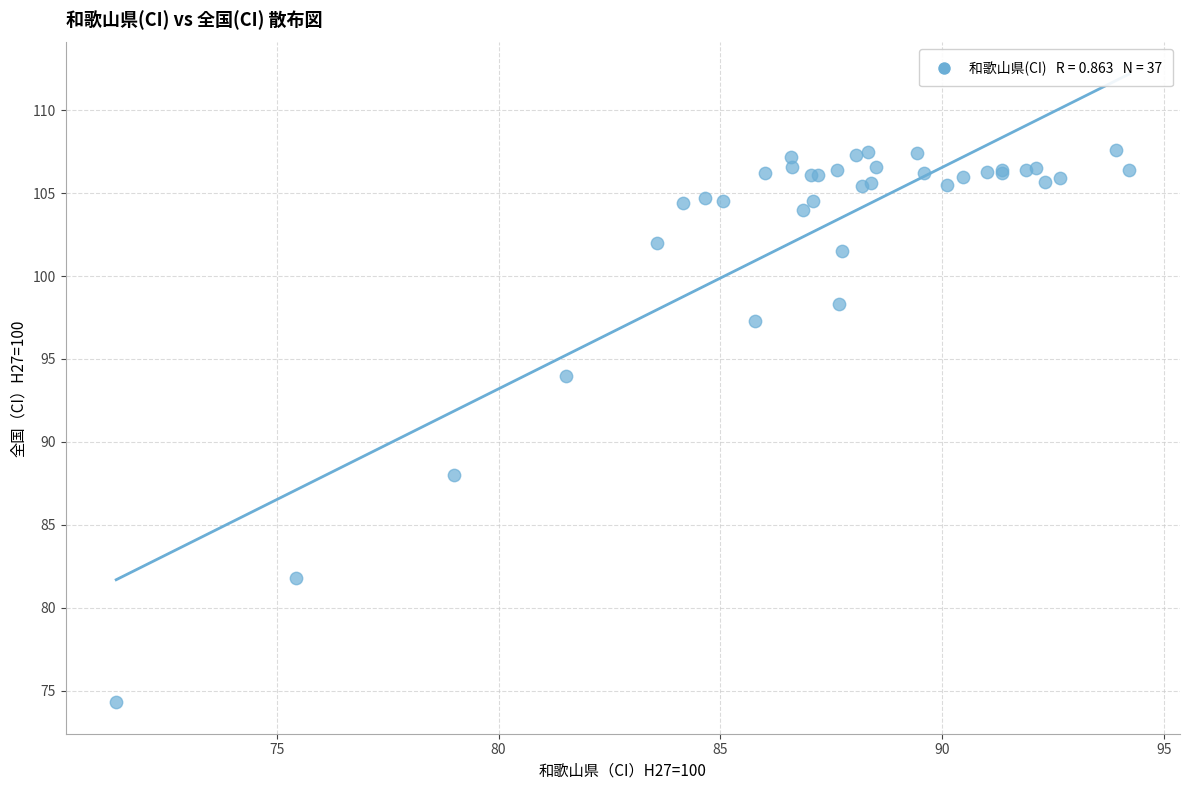

What Y value in the scatter plot is closest to 90?

88.0